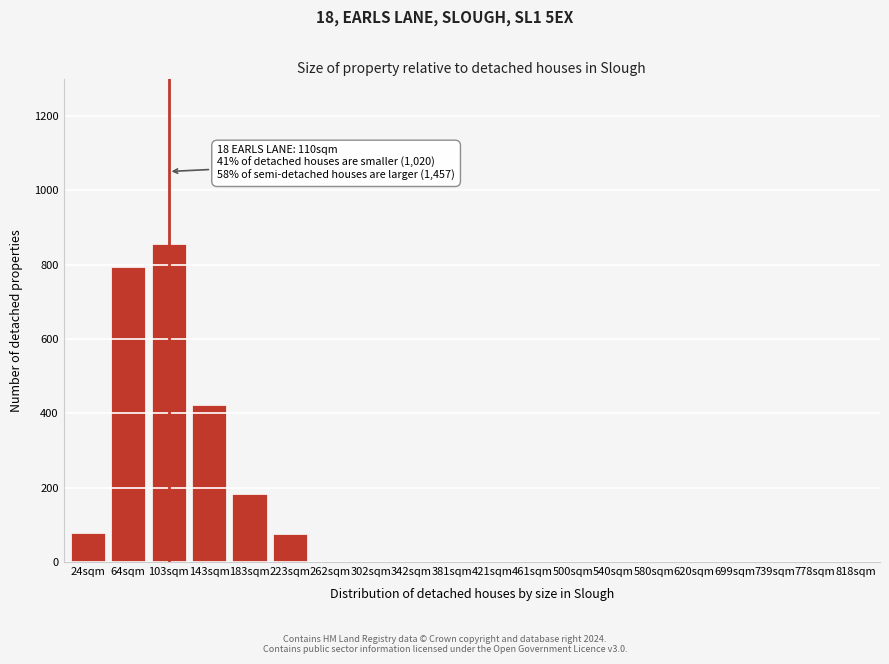

What is the sum of all values?

2405